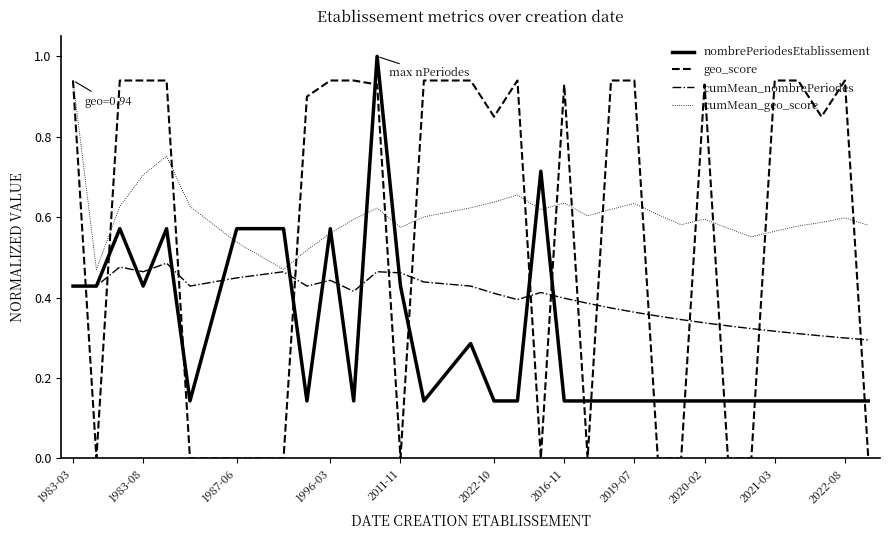

How many intersections are there between nombrePeriodesEtablissement and geo_score?

15